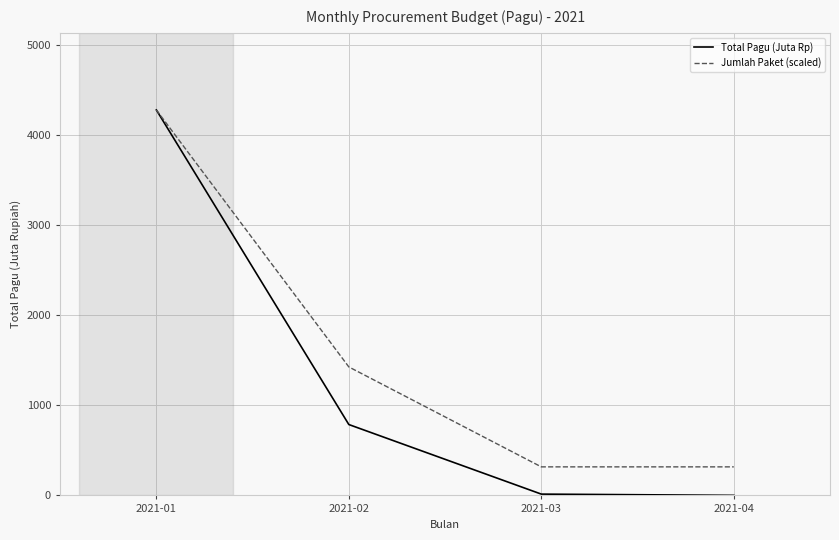

How many categories are shown in the chart?

4